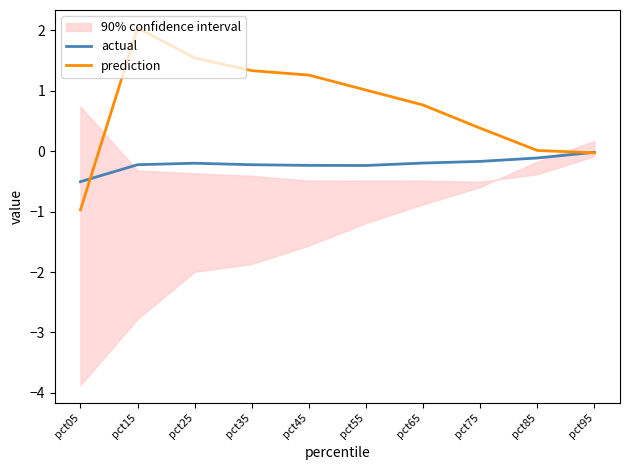

Which series ends up on top after the final intersection of prediction and actual?

actual